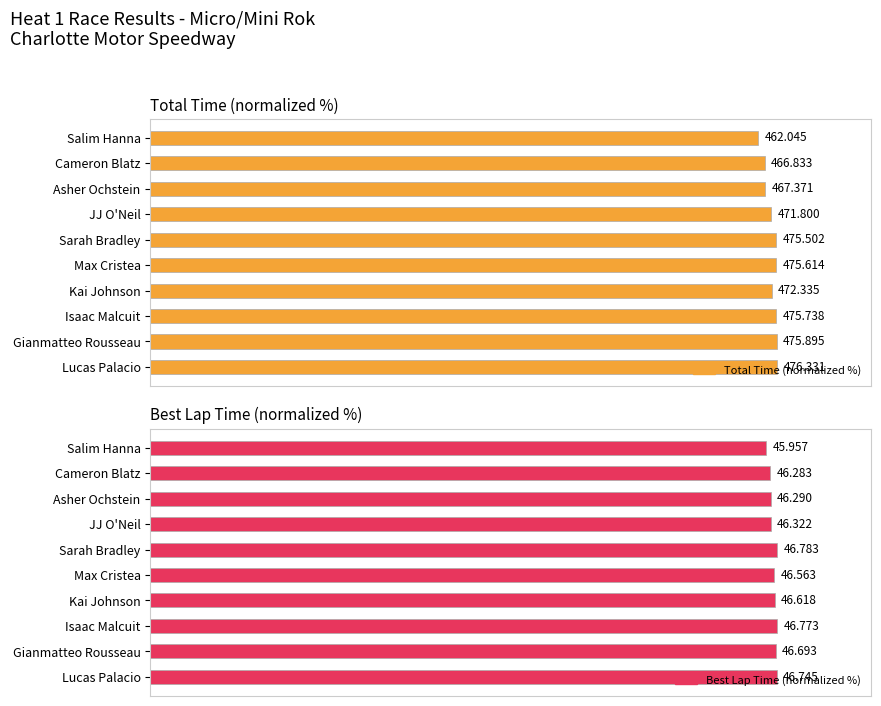

How many bars are there in each group?

2